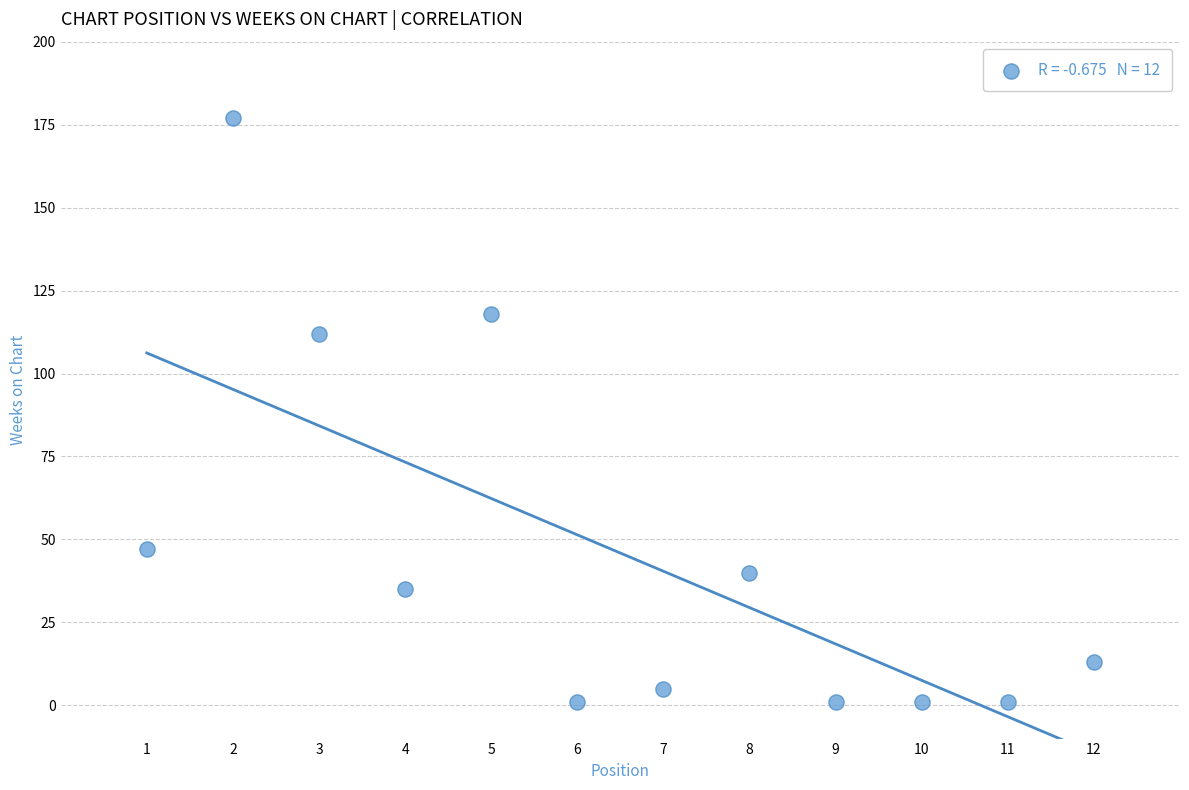

What Y value in the scatter plot is closest to 89?

112